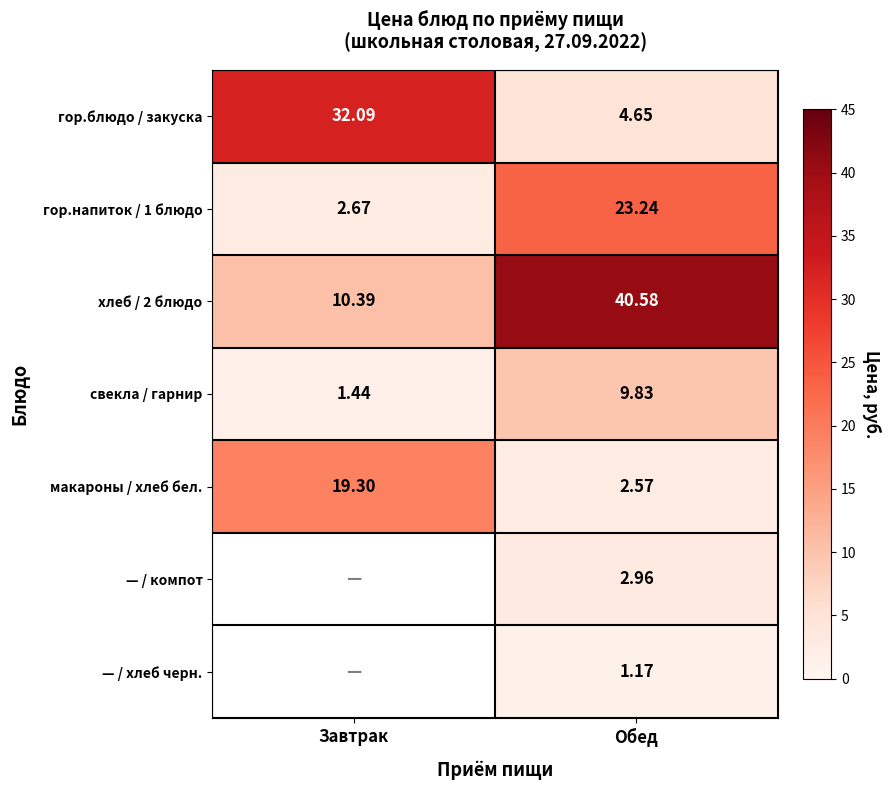

What is the greatest value displayed?

40.6